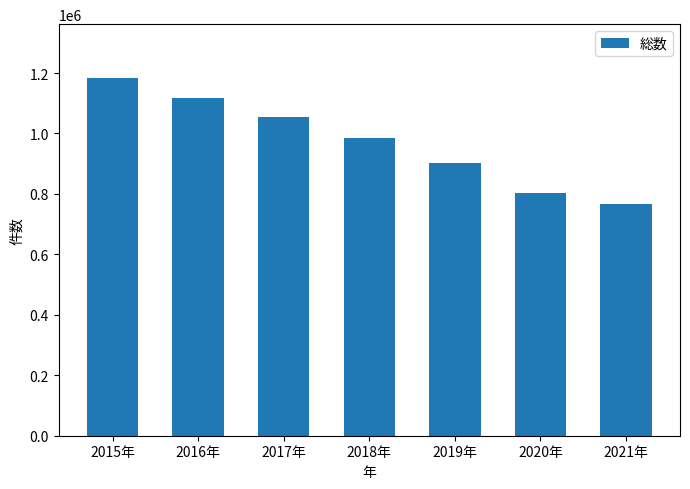

What is the greatest value displayed?

1184141